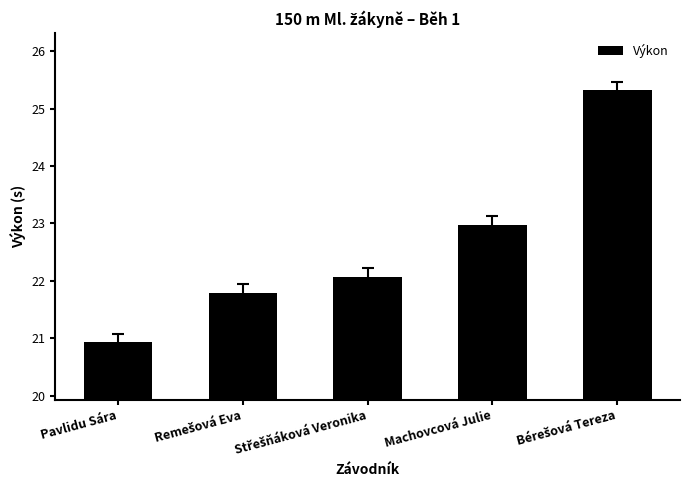

How many data points does each series have?

5